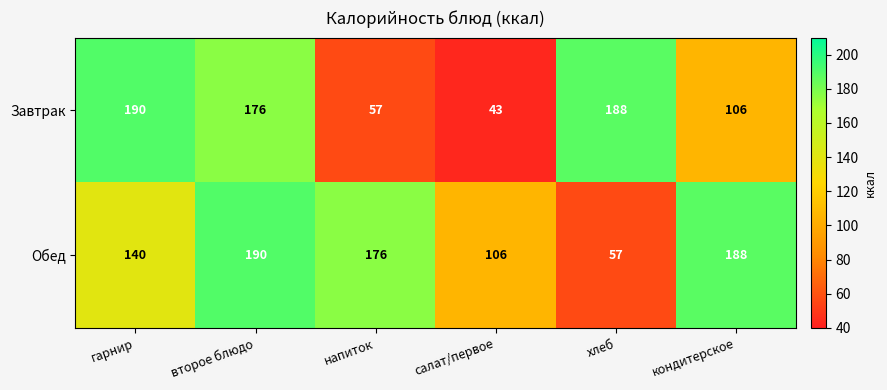

The Завтрак series shows 176 at второе блюдо. True or false?

True